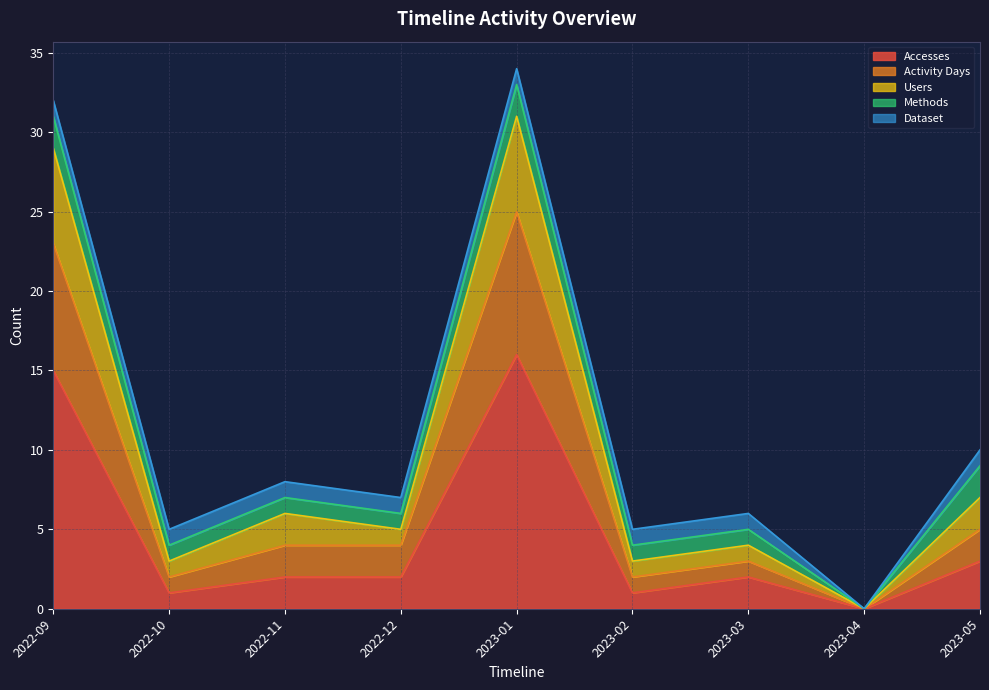

The Accesses series shows 2 at 2022-11. True or false?

True